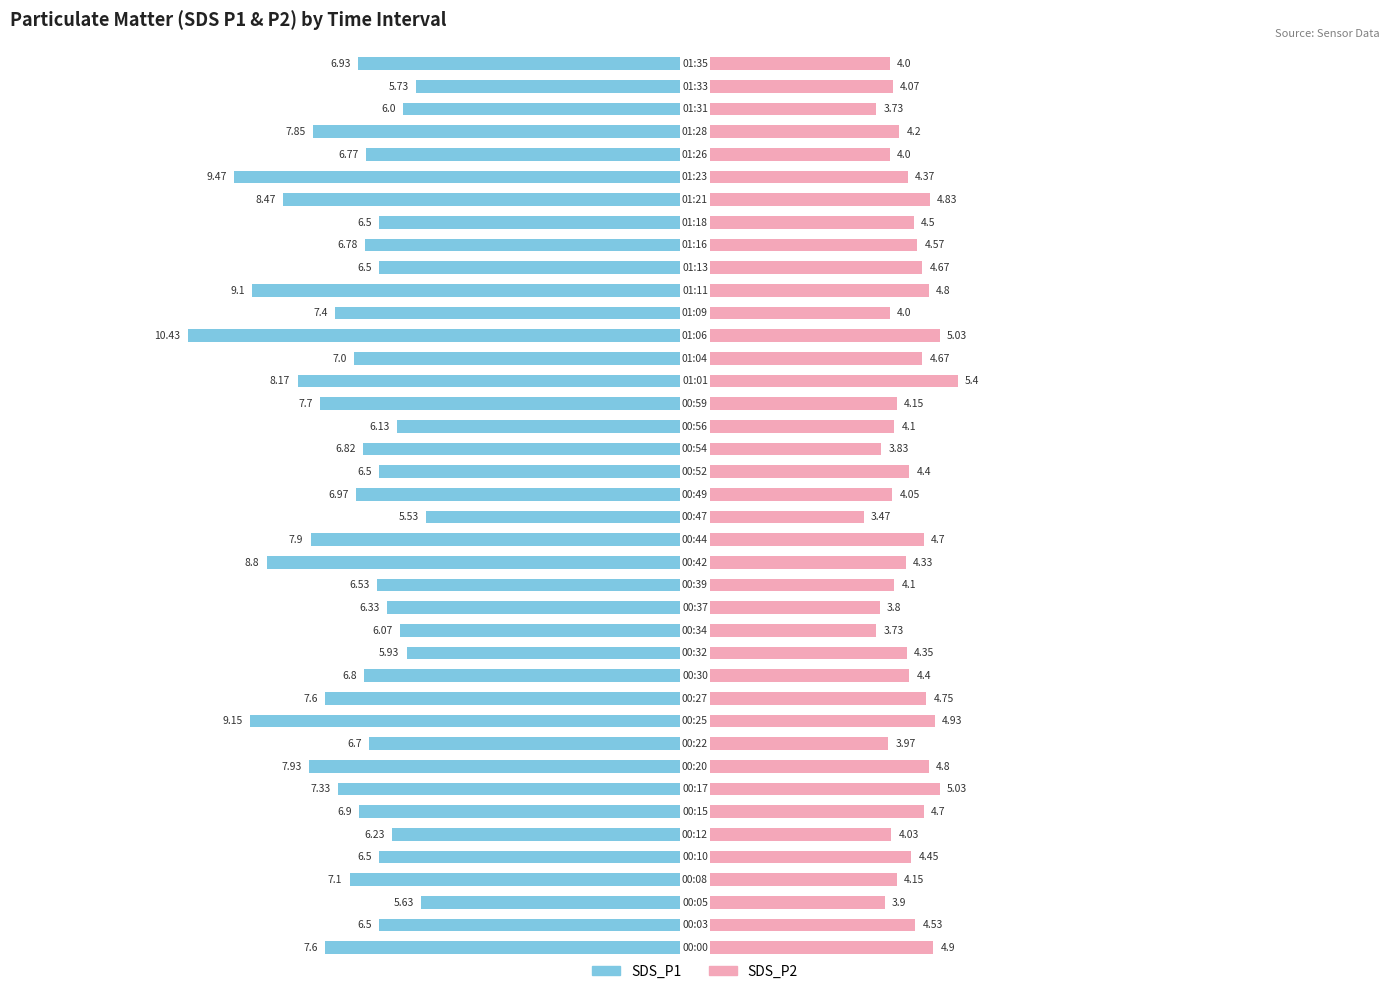

Which series has the widest spread of values?

SDS_P1